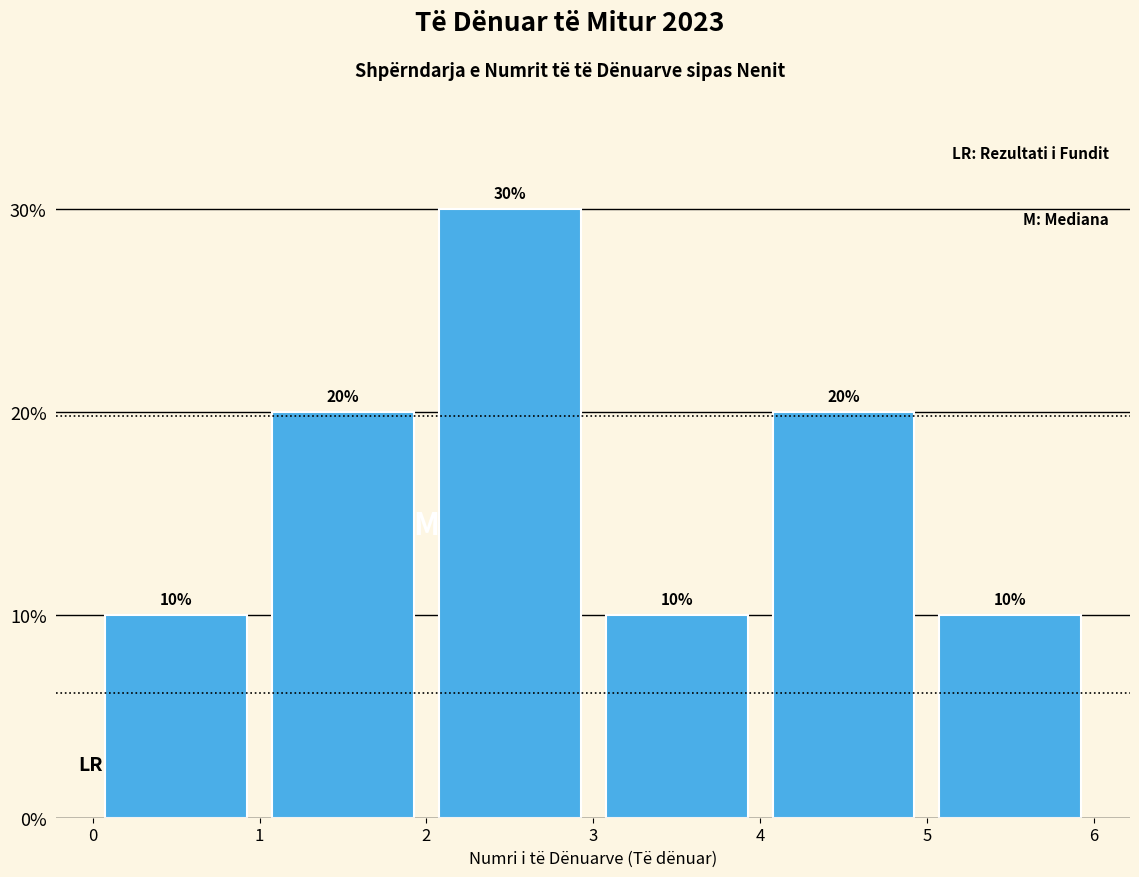

Reading left to right, transcribe this chart: for each bar, give the range it covers on the x-axis and its height.

0 to 1: 10
1 to 2: 20
2 to 3: 30
3 to 4: 10
4 to 5: 20
5 to 6: 10